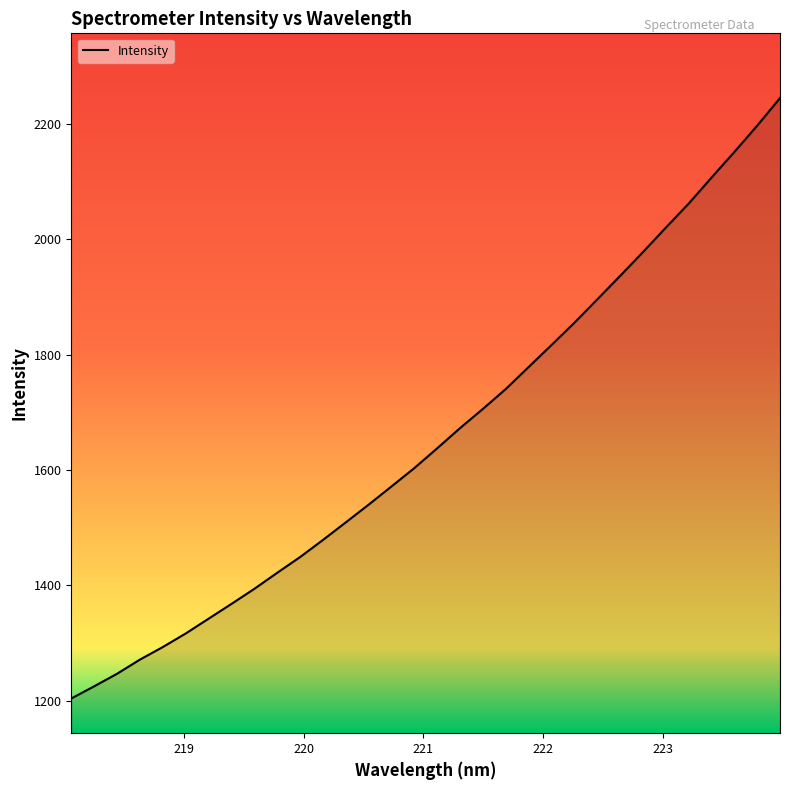

How many lines are shown in the chart?

1